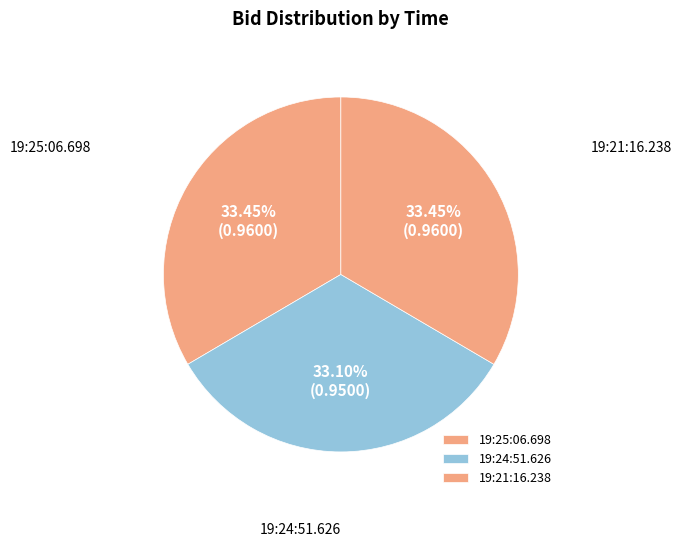

Do 19:24:51.626 and 19:21:16.238 together represent more than half of the pie?

Yes